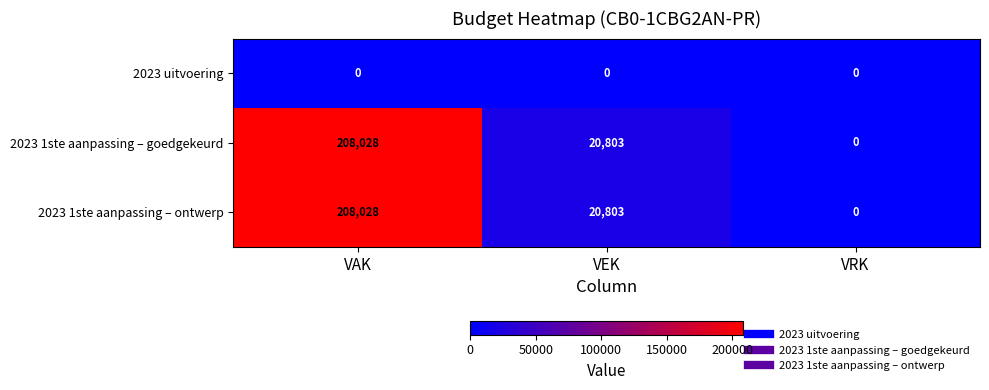

Reading left to right, extract all data points from this chart.

2023 uitvoering: VAK=0	VEK=0	VRK=0
2023 1ste aanpassing – goedgekeurd: VAK=208028	VEK=20803	VRK=0
2023 1ste aanpassing – ontwerp: VAK=208028	VEK=20803	VRK=0